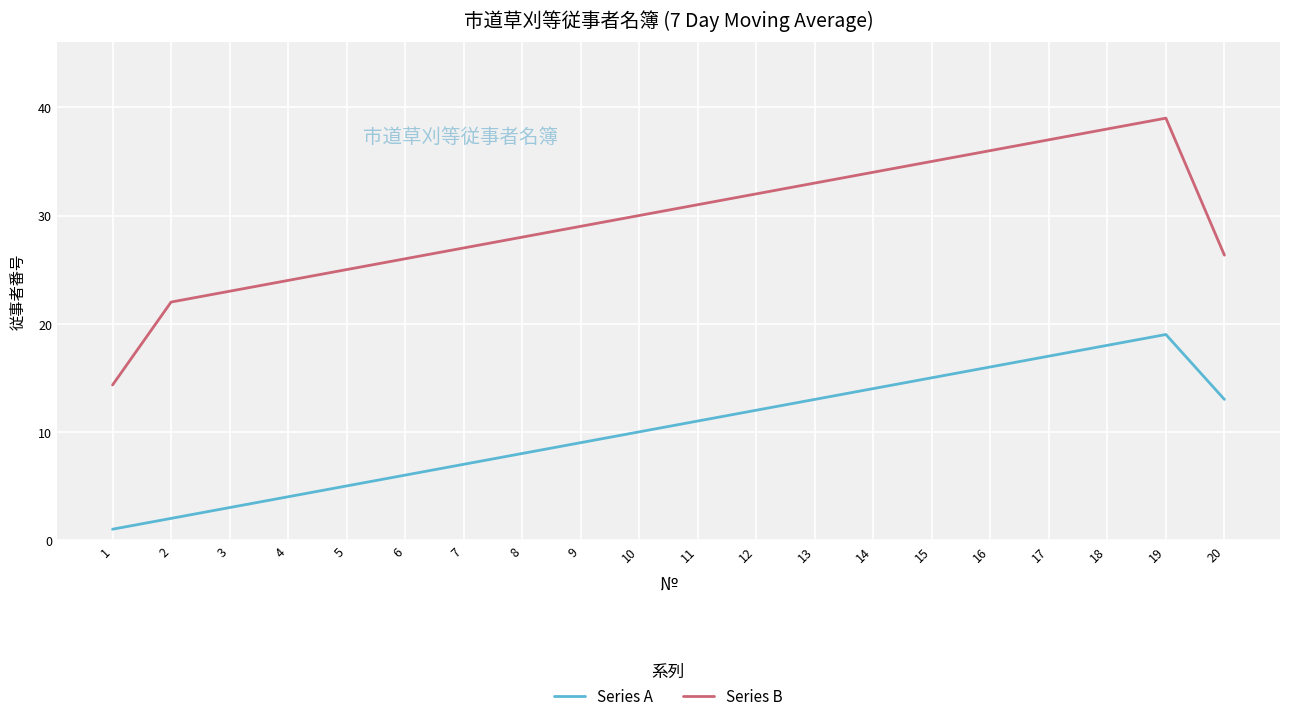

True or false: Series A and Series B cross at least once.

False